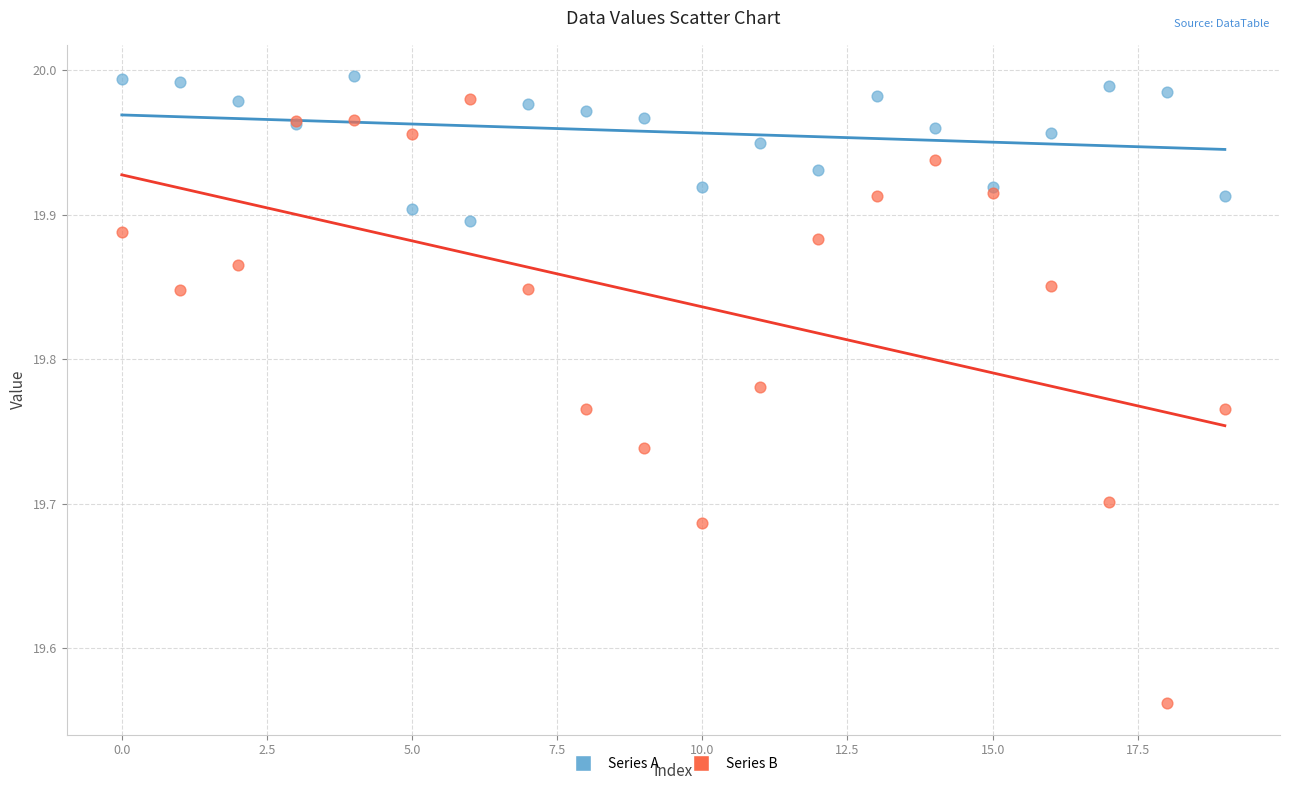

Which series reaches the minimum Y coordinate?

Series B